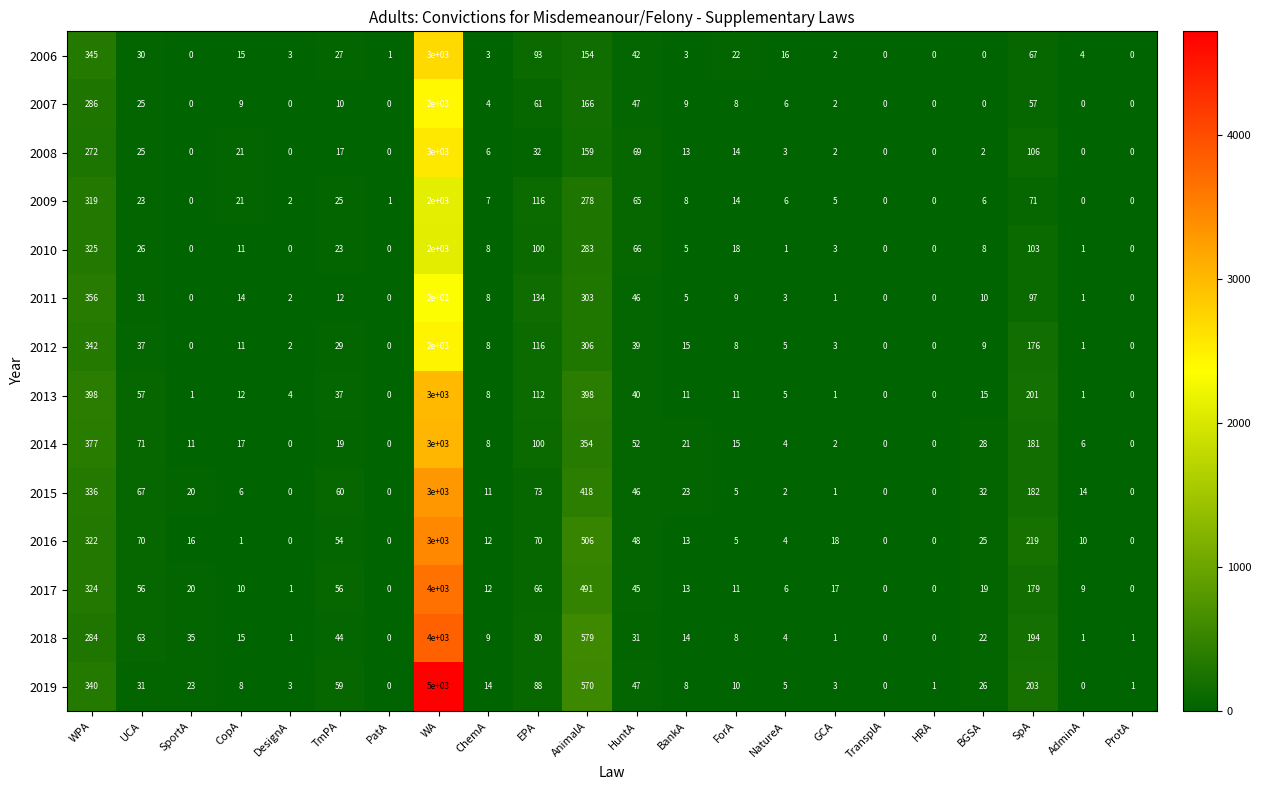

What is the difference between the maximum and minimum values in the 2019 series?

5000